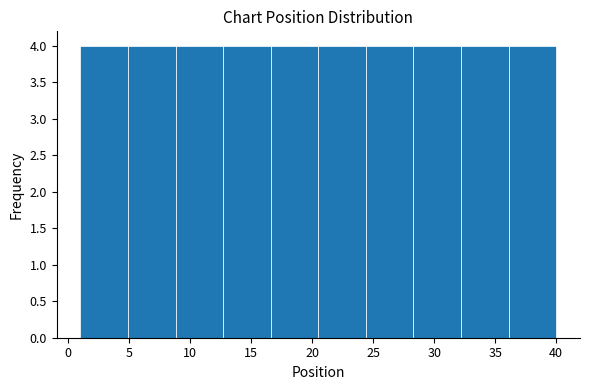

Reading left to right, list every bar in this chart as the range it spans on the x-axis followed by its height. Neither the bar edges nor the heights are printed on the chart, so give them approximately, as read against the axes.

1.0 to 4.9: 4
4.9 to 8.8: 4
8.8 to 12.7: 4
12.7 to 16.6: 4
16.6 to 20.5: 4
20.5 to 24.4: 4
24.4 to 28.3: 4
28.3 to 32.2: 4
32.2 to 36.1: 4
36.1 to 40.0: 4